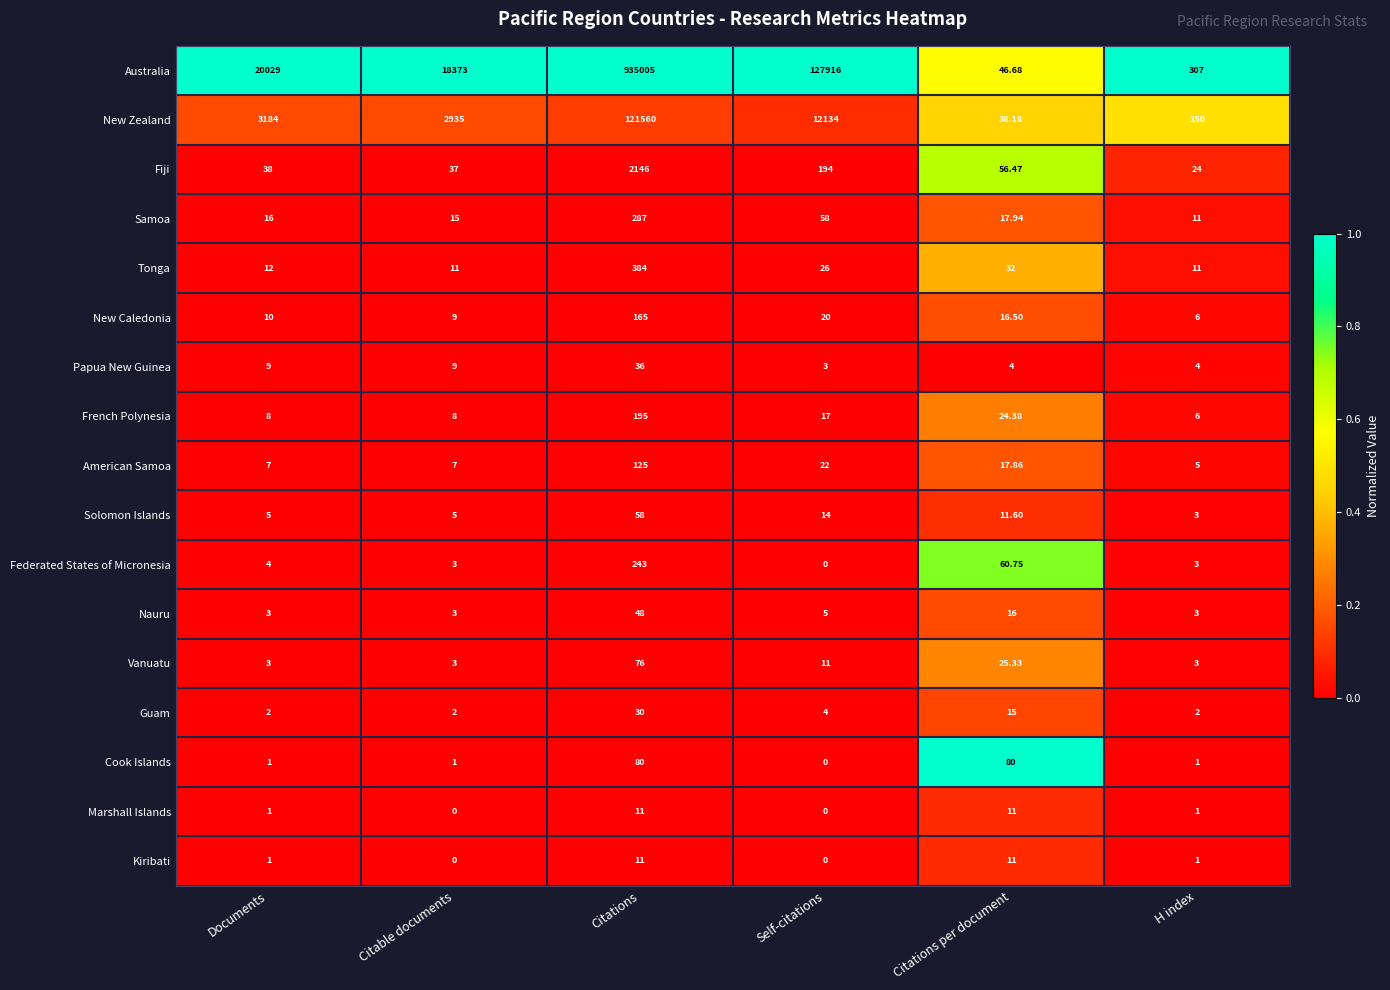

List the labels in order of Fiji value, smallest first.

H index, Citable documents, Documents, Citations per document, Self-citations, Citations